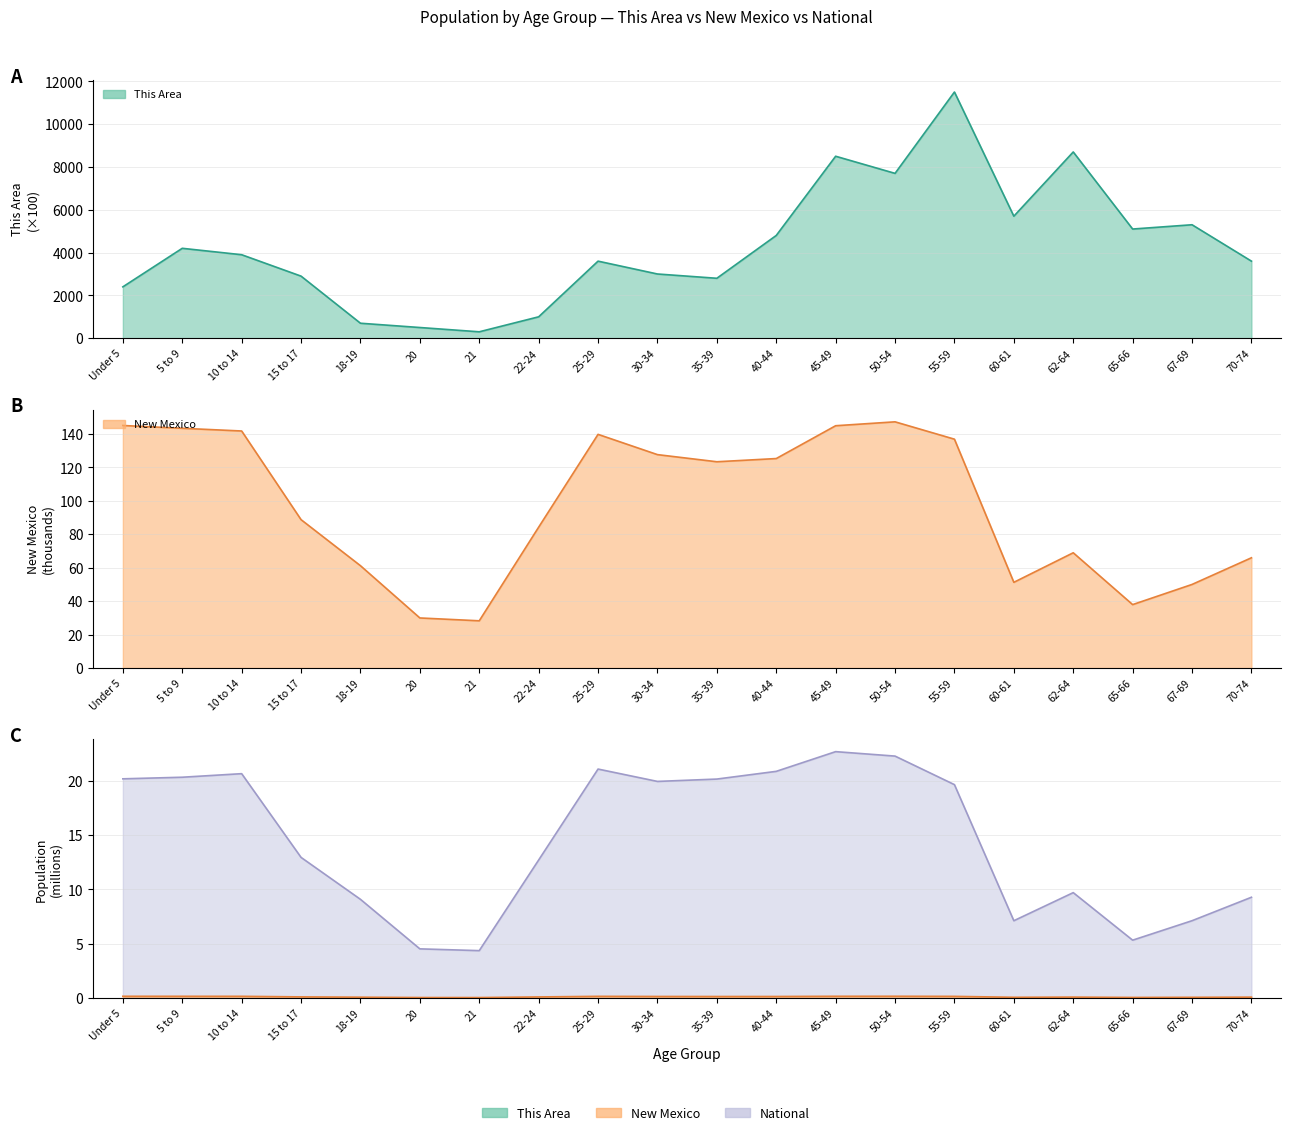

Read the National value at 67-69.

7.1